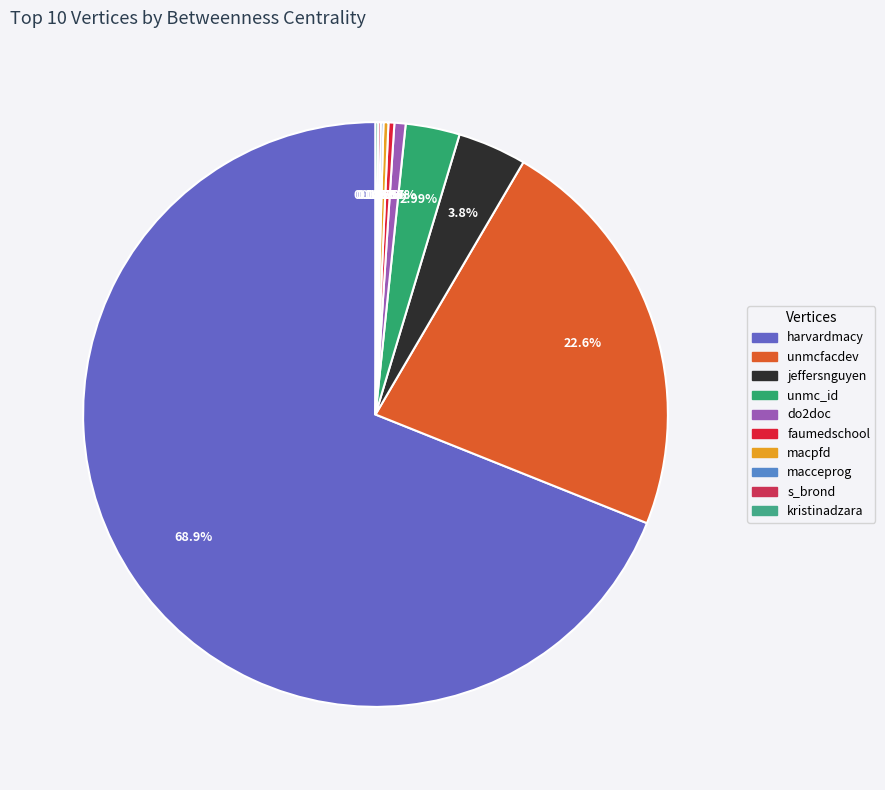

The faumedschool slice represents 12% of the pie. True or false?

False